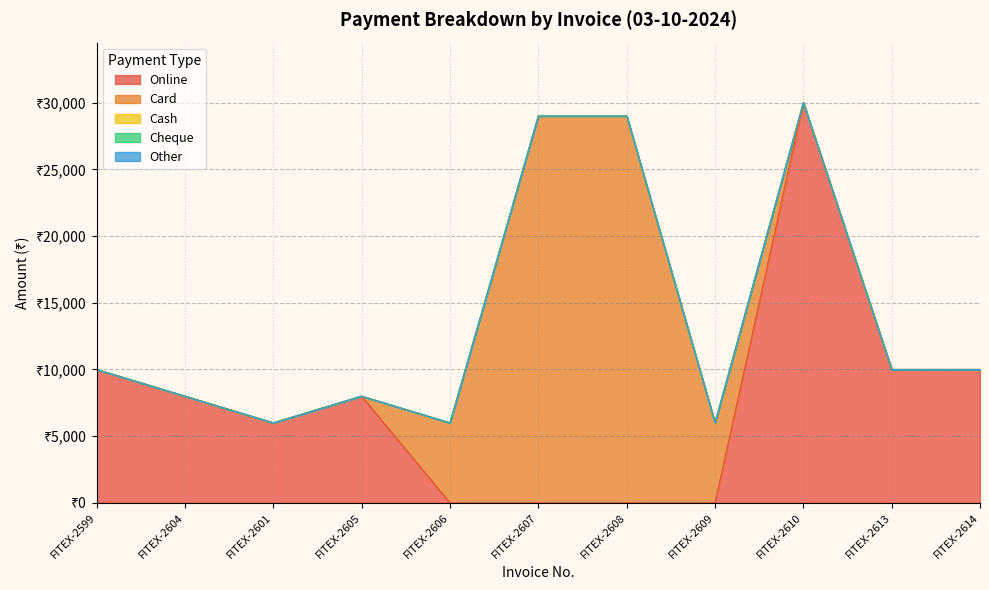

Which category has the lowest value across all series?

FITEX-2606